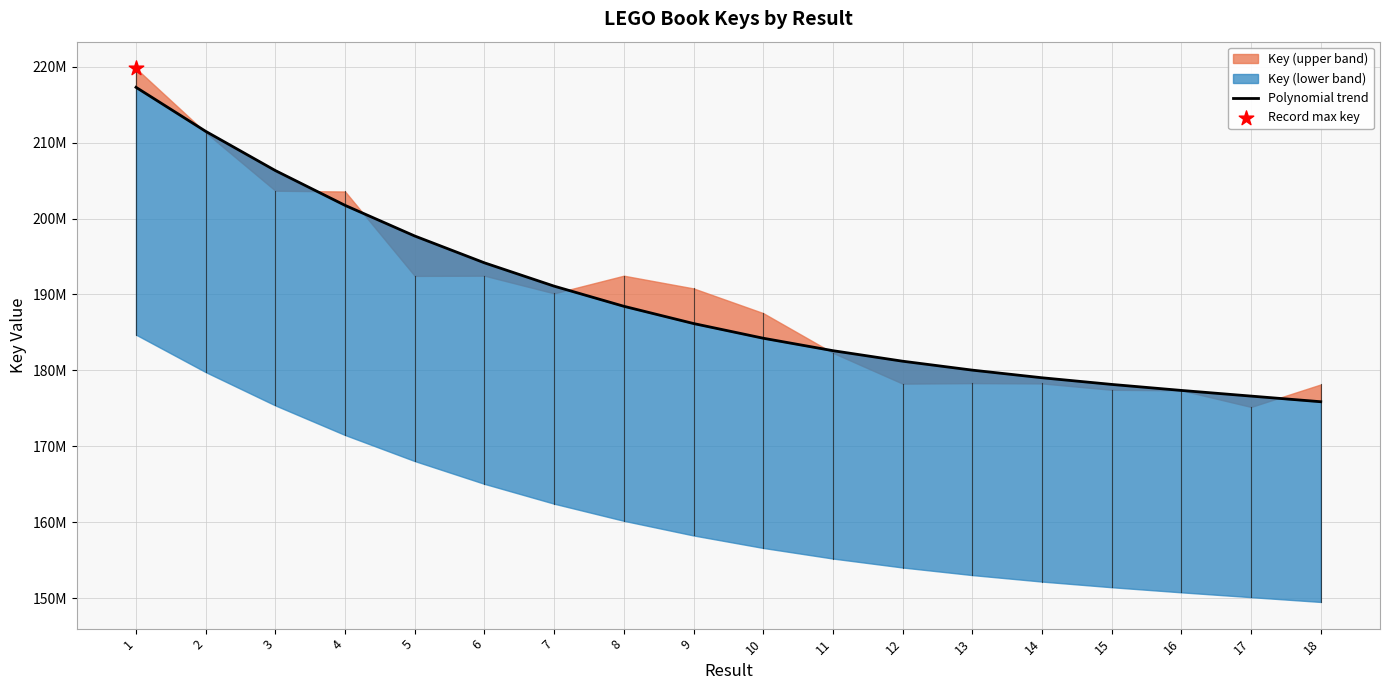

What is the change in value from 5 to 15?

-19552832.0